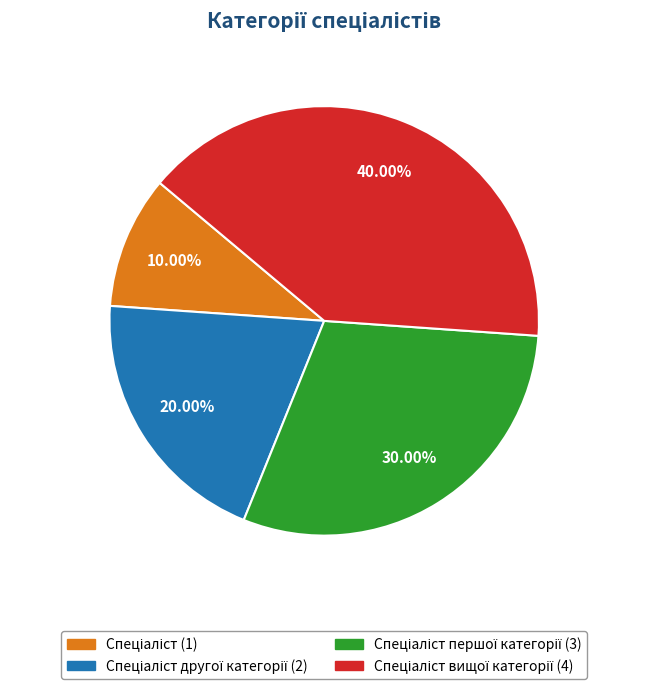

Count the number of slices in the pie.

4